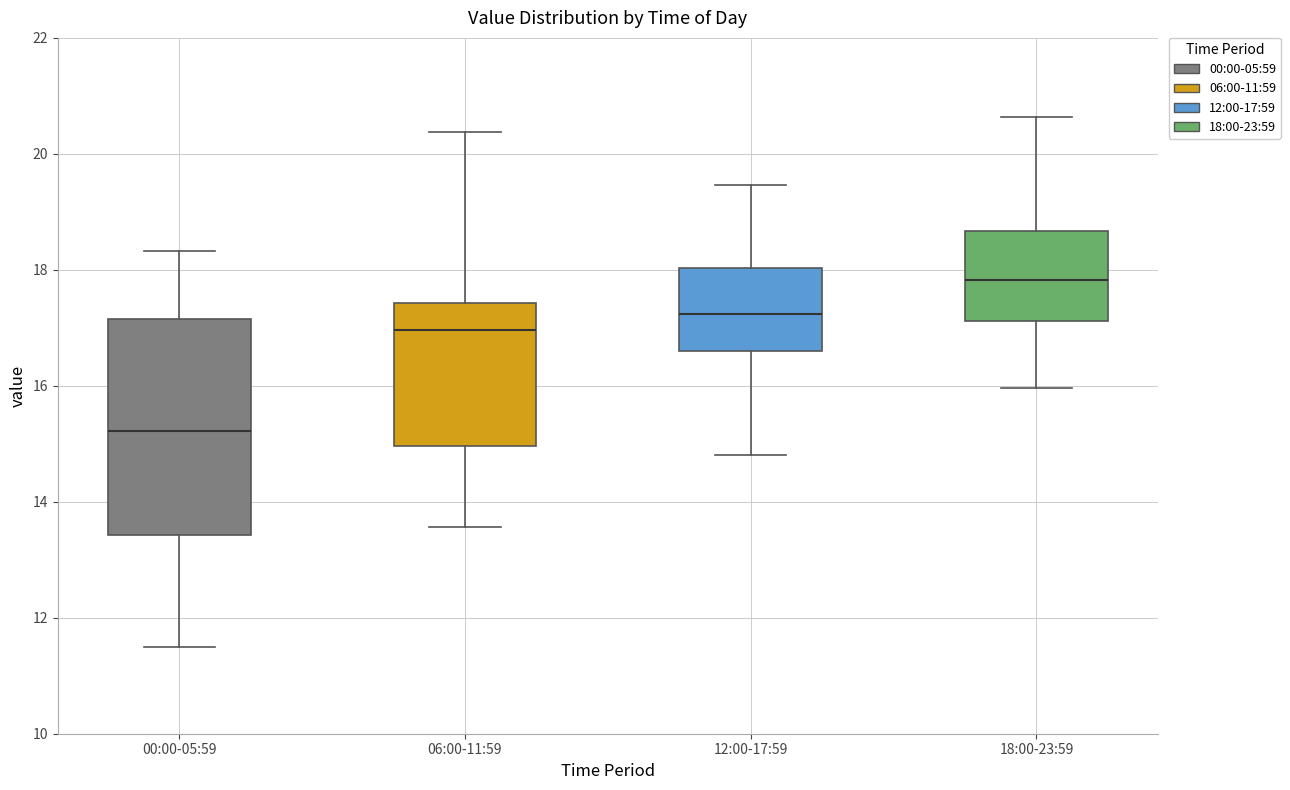

Where does the lower whisker of the box for 06:00-11:59 end on the y-axis? The values are not printed on the chart, so give them approximately, as read against the axis.

13.6